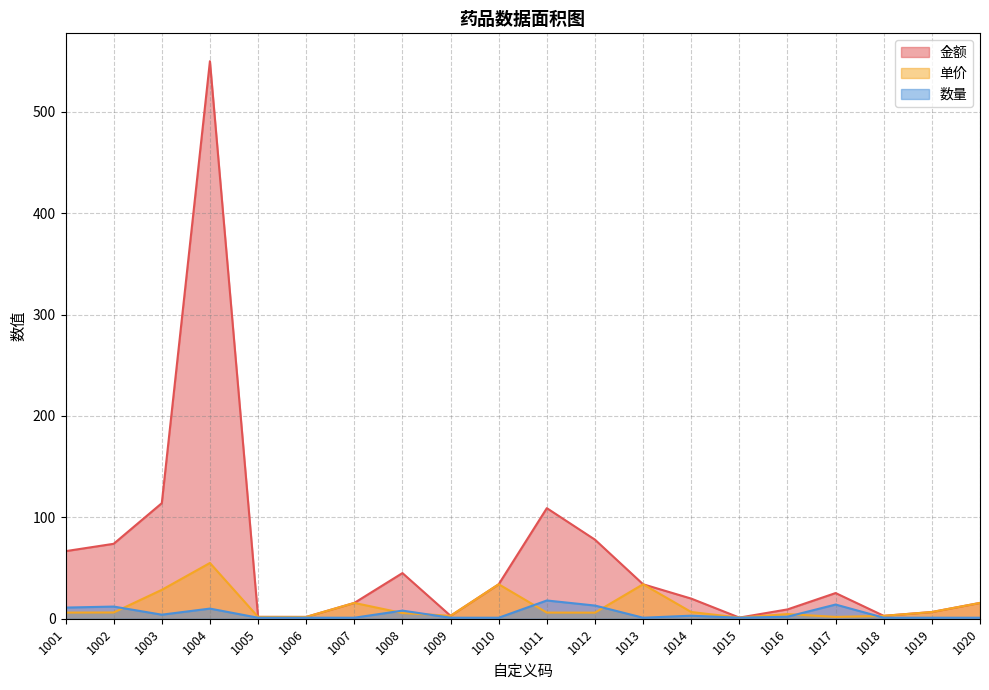

How many values in the 单价 series are below 6?

8